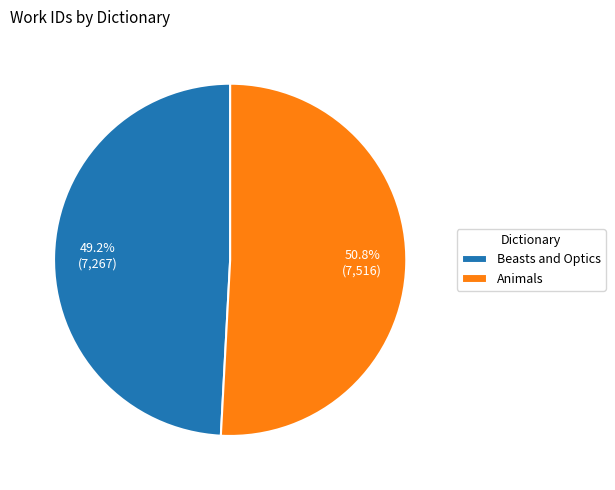

Is Beasts and Optics the majority of the pie?

No